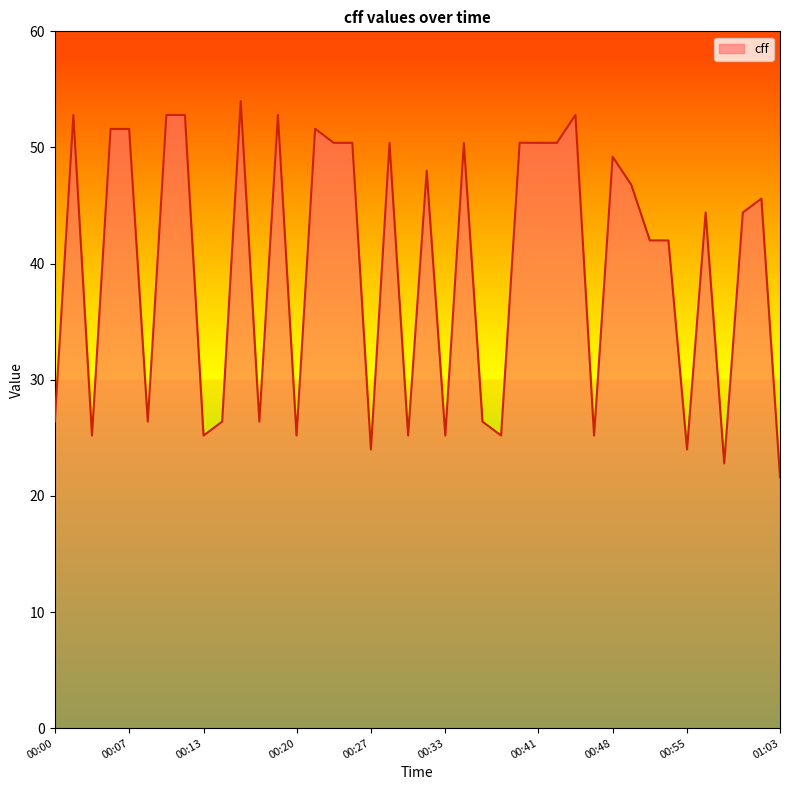

What is the difference between the maximum and minimum values?

32.4